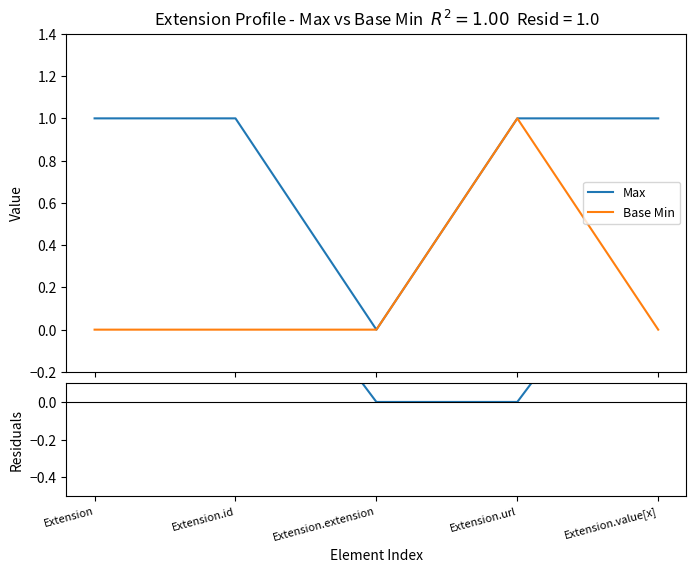

The value of Base Min at Extension.url is 1. True or false?

False